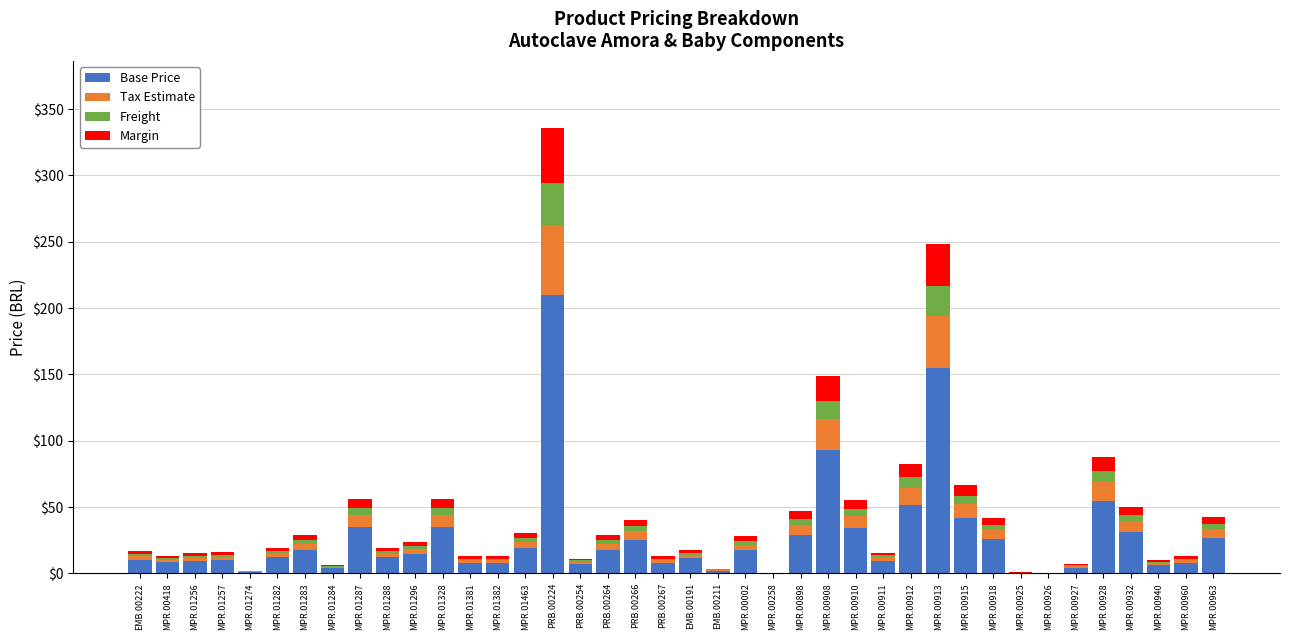

Where is Base Price nearest to the value 105?

MPR.00908